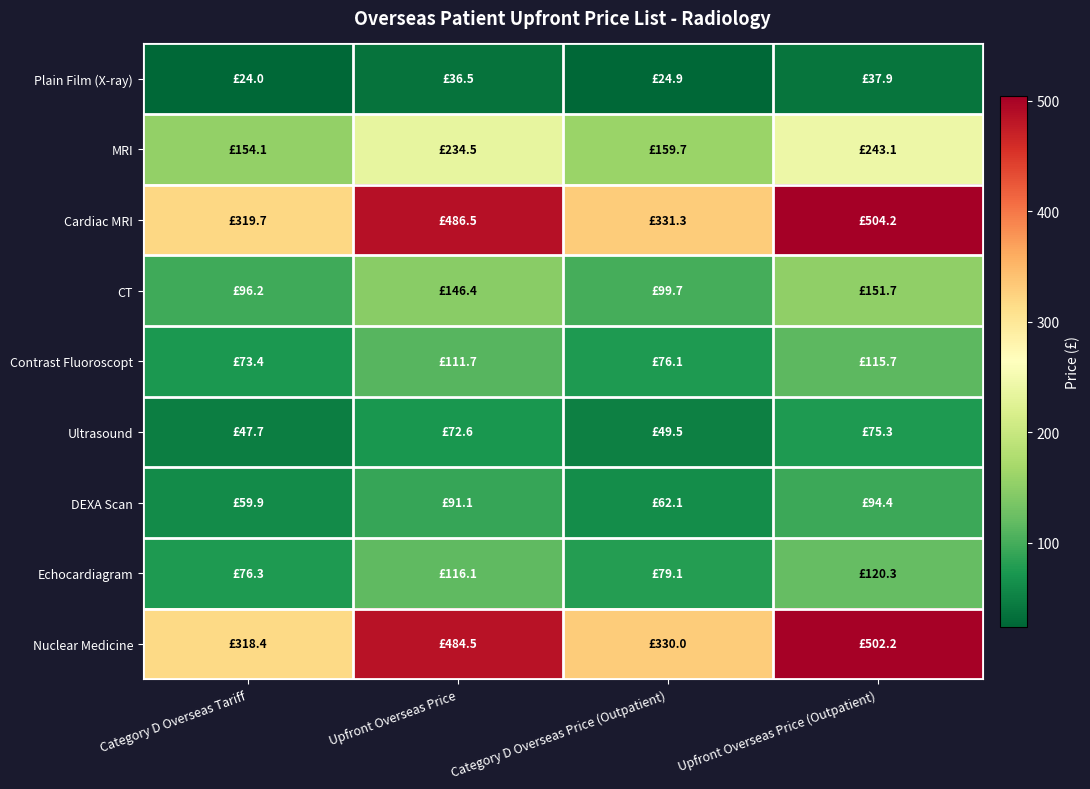

At how many categories does at least one series exceed 411?

2